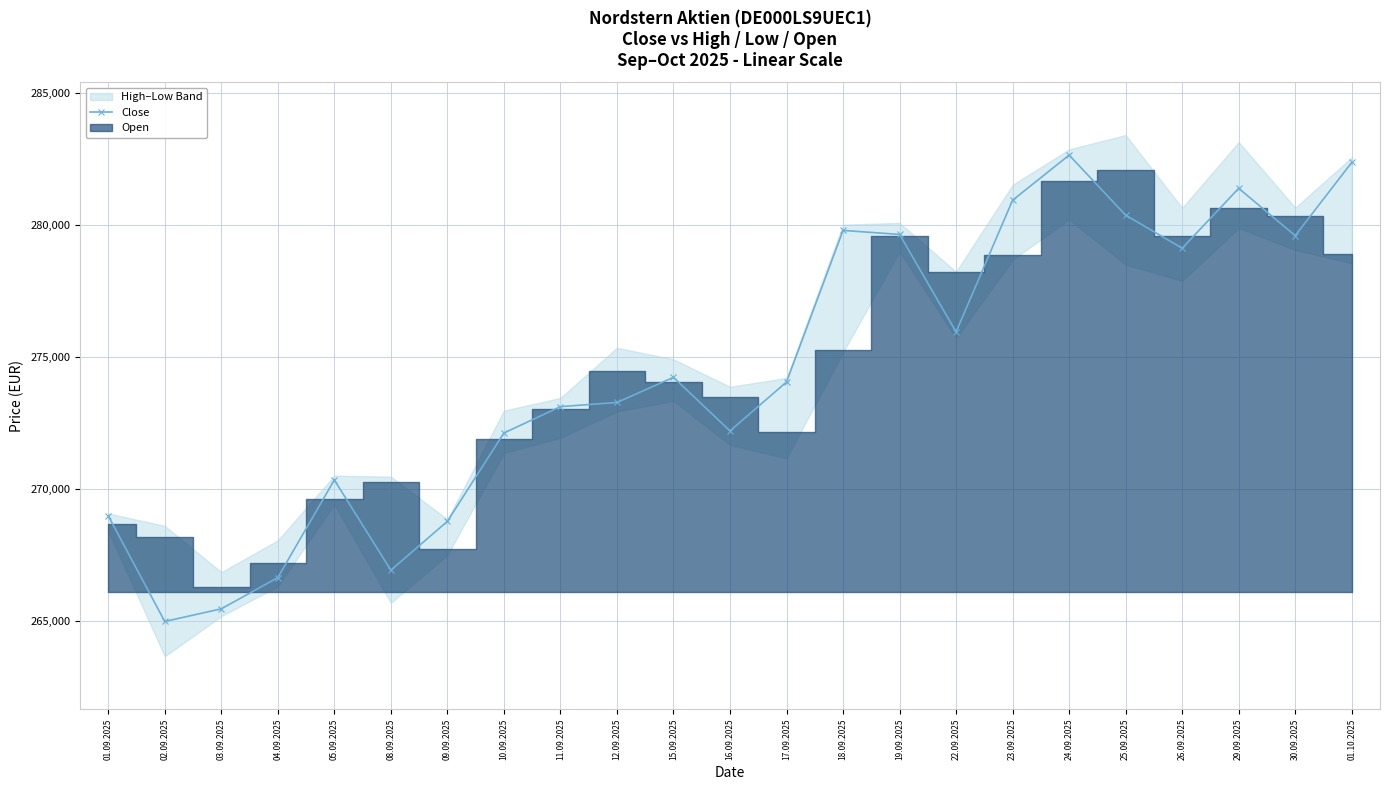

How many lines are shown in the chart?

1